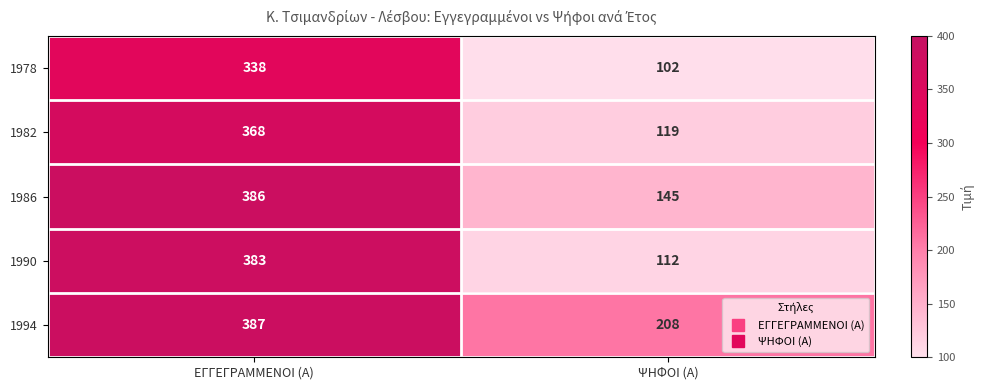

At which category is the sum across all series the highest?

ΕΓΓΕΓΡΑΜΜΕΝΟΙ (Α)